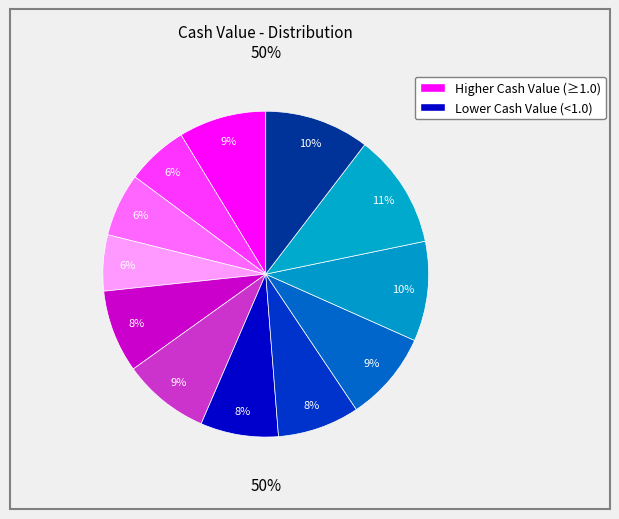

Combined, do 2025-10-02 and 2025-10-01 account for over 50%?

No